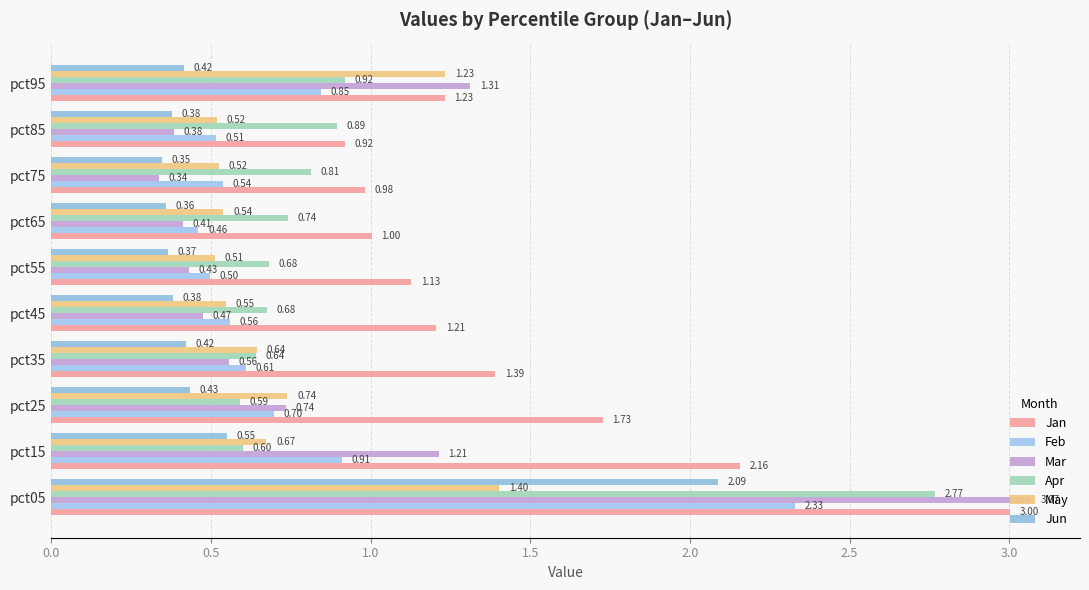

What is the maximum value for May?

1.4